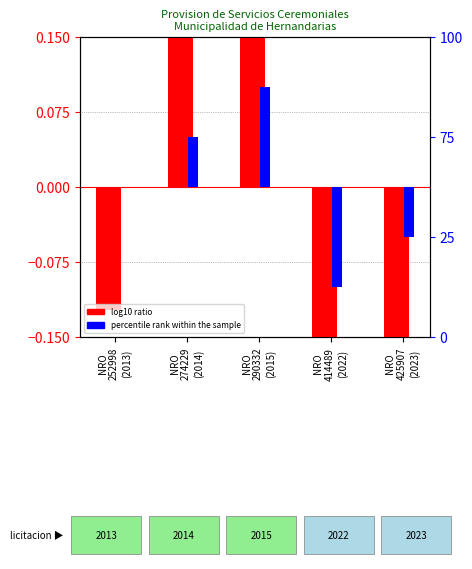

List the series in order of their peak value, highest first.

percentile rank within the sample, log10 ratio